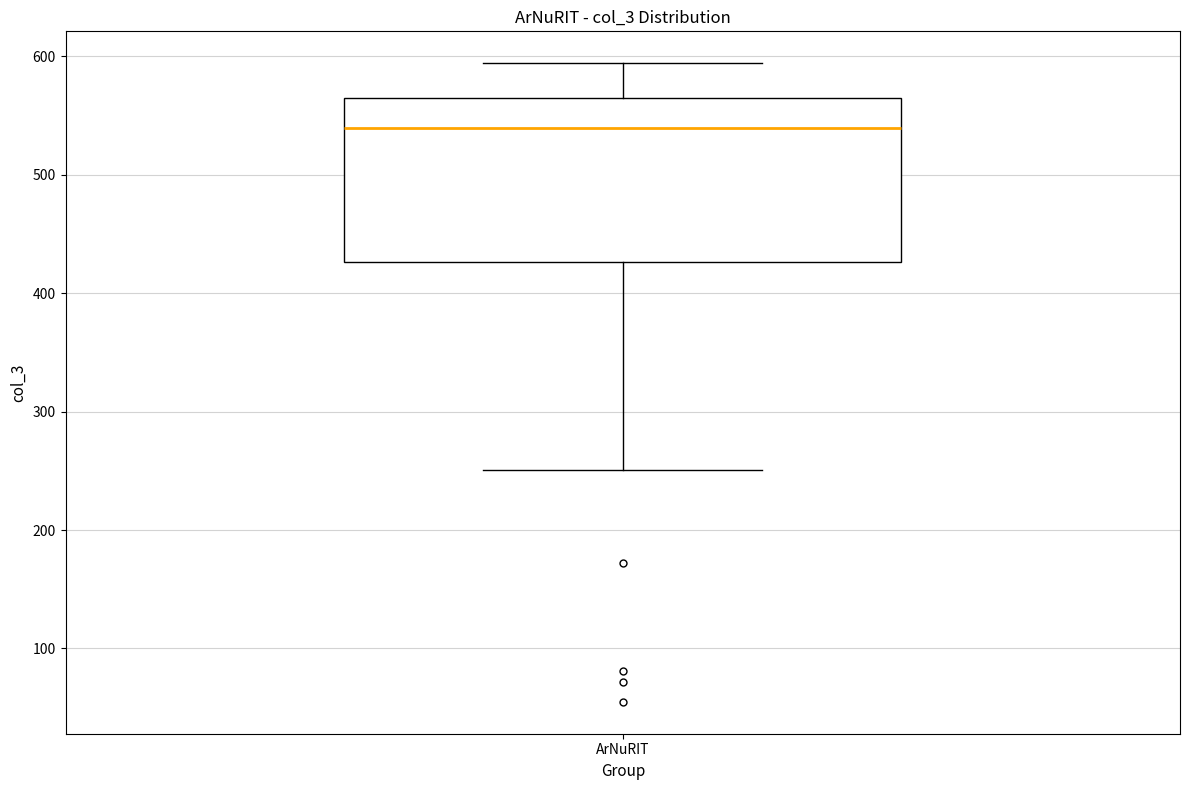

Where is the lower edge of the box for ArNuRIT on the y-axis? The values are not printed on the chart, so give them approximately, as read against the axis.

430